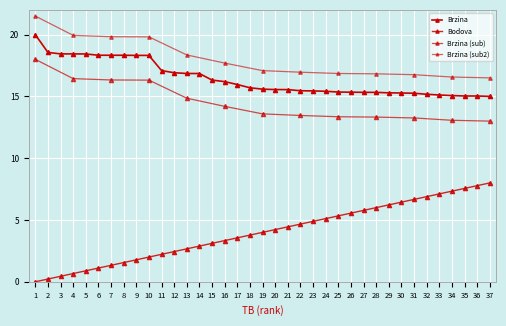

Which category has the lowest value in the Bodova series?

1